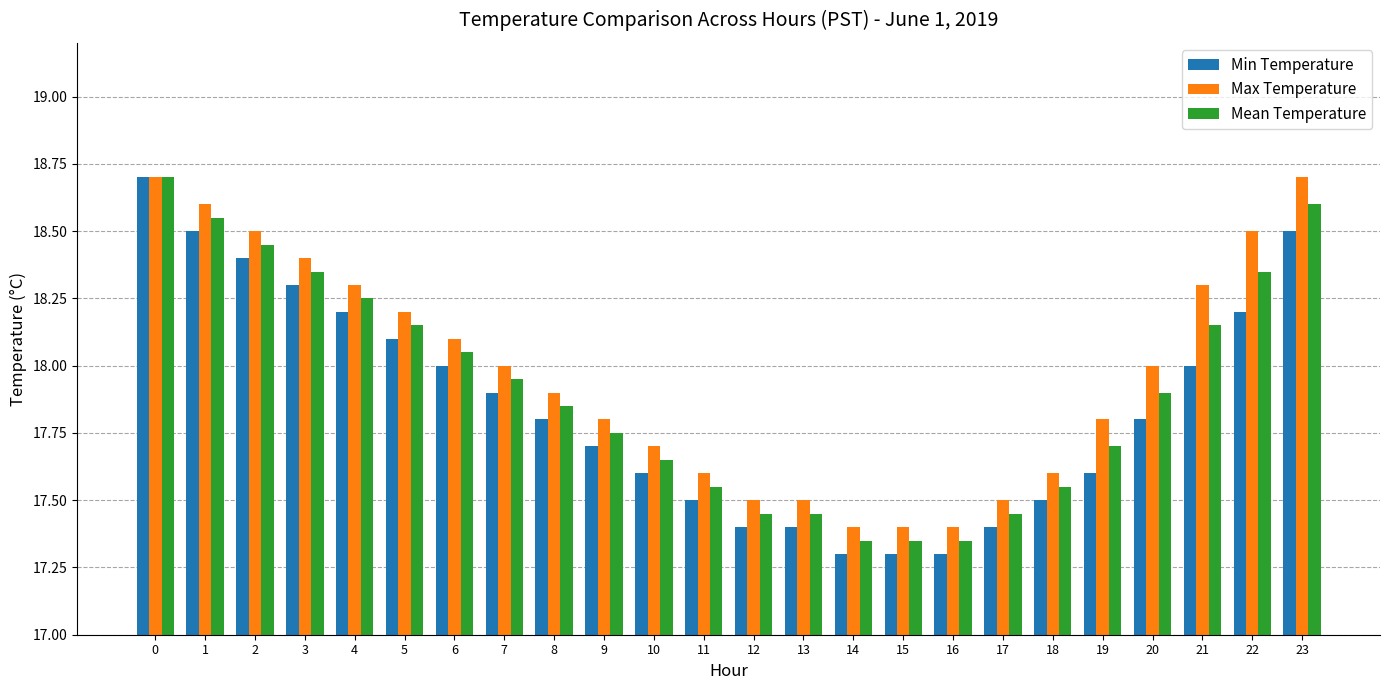

Rank the series at 7 from highest to lowest value.

Max Temperature, Mean Temperature, Min Temperature